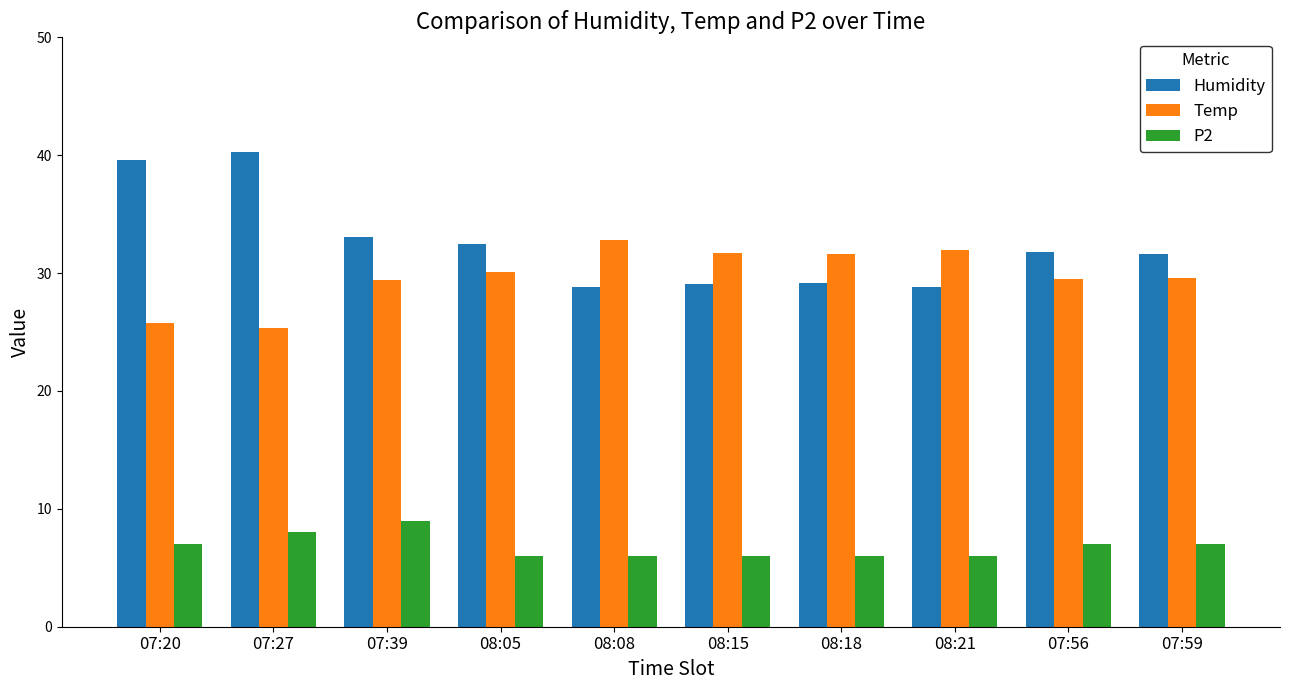

What is the label of the 9th bar from the right?

07:27